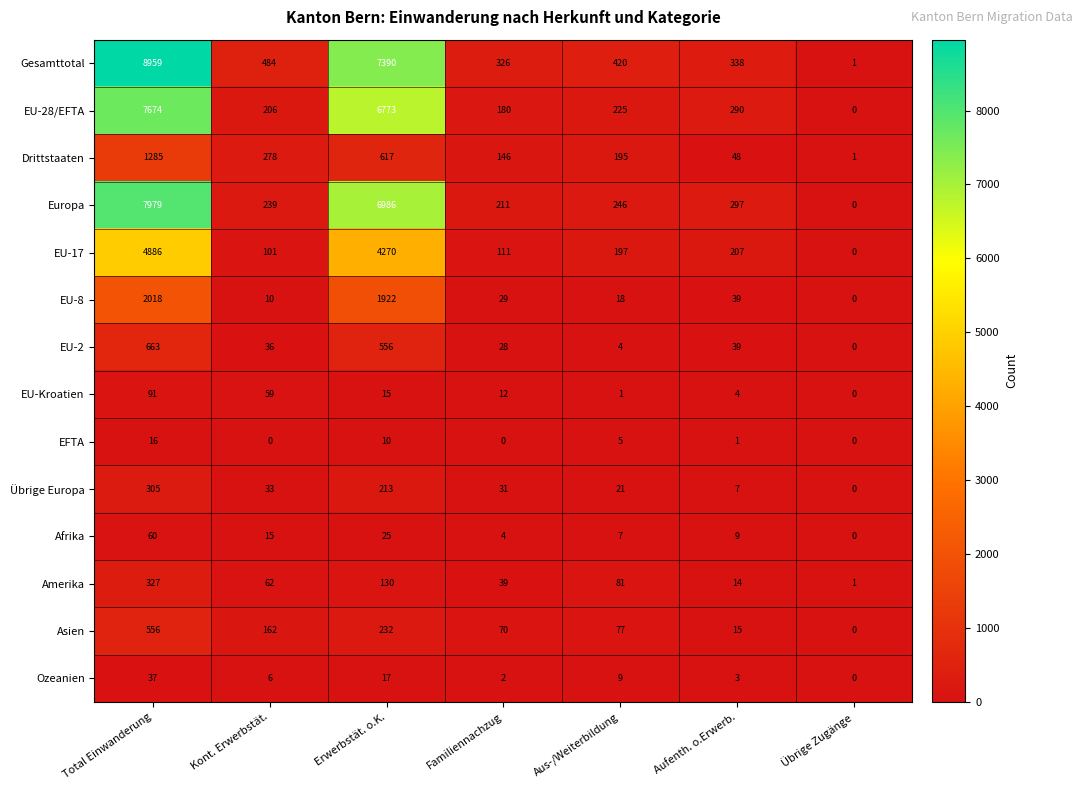

What is the difference between the maximum and second lowest values in the Asien series?

541